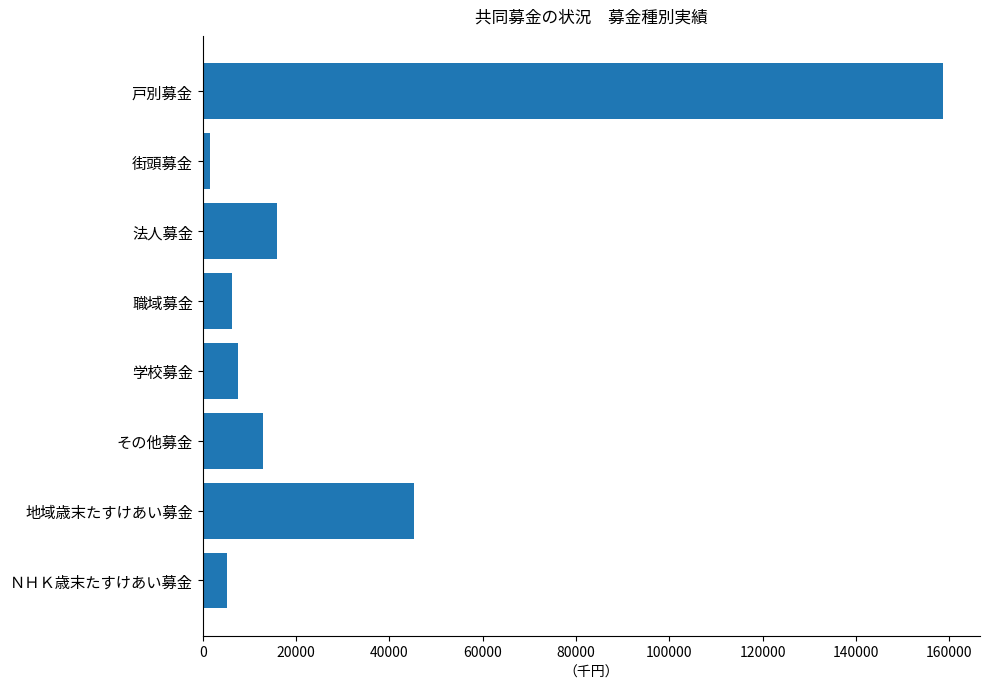

What is the sum of all values?

253525